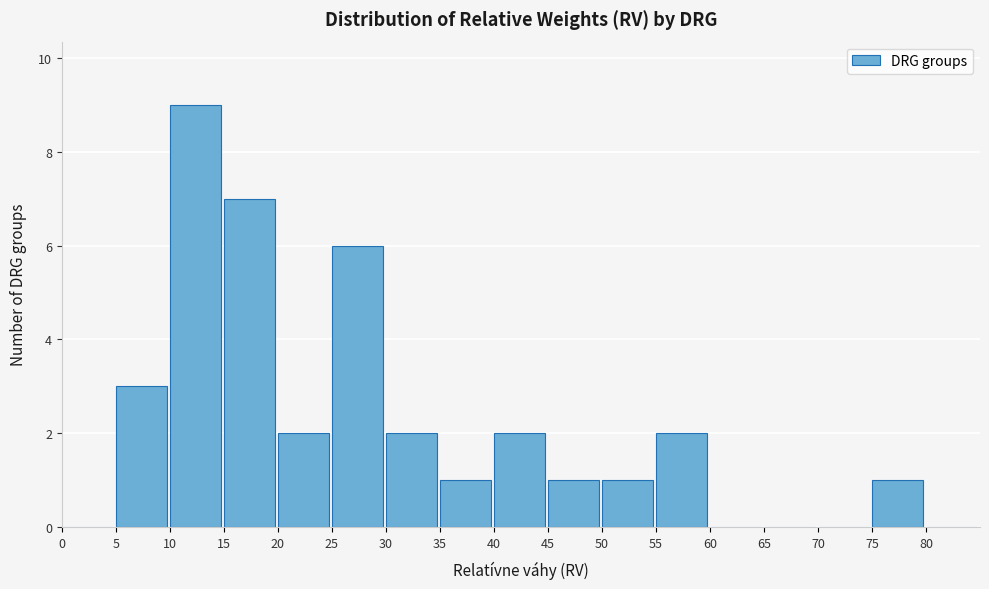

Over which range of the x-axis is the bar tallest?

10 to 15